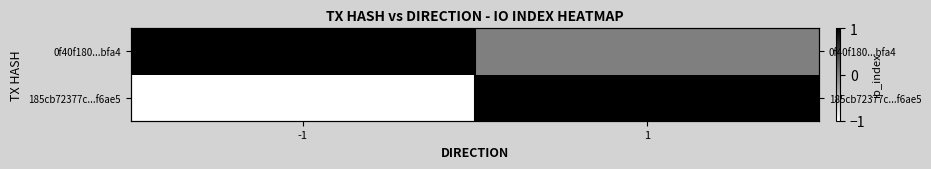

Which series has the largest total across all categories?

0f40f180...bfa4